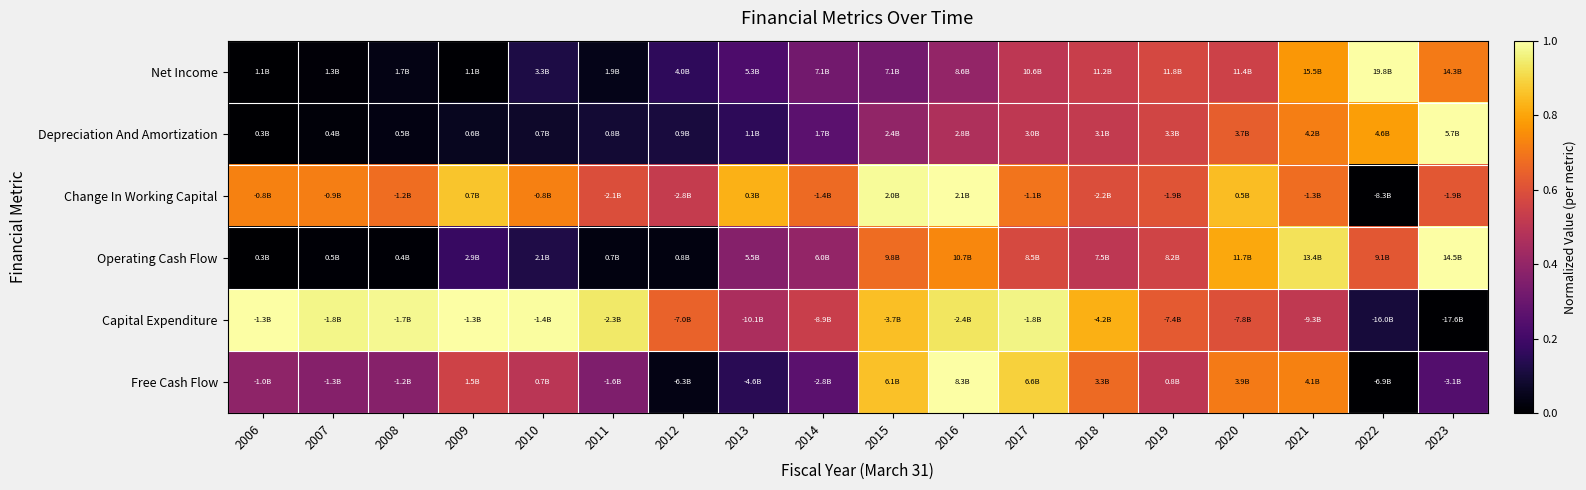

How many data points does each series have?

18